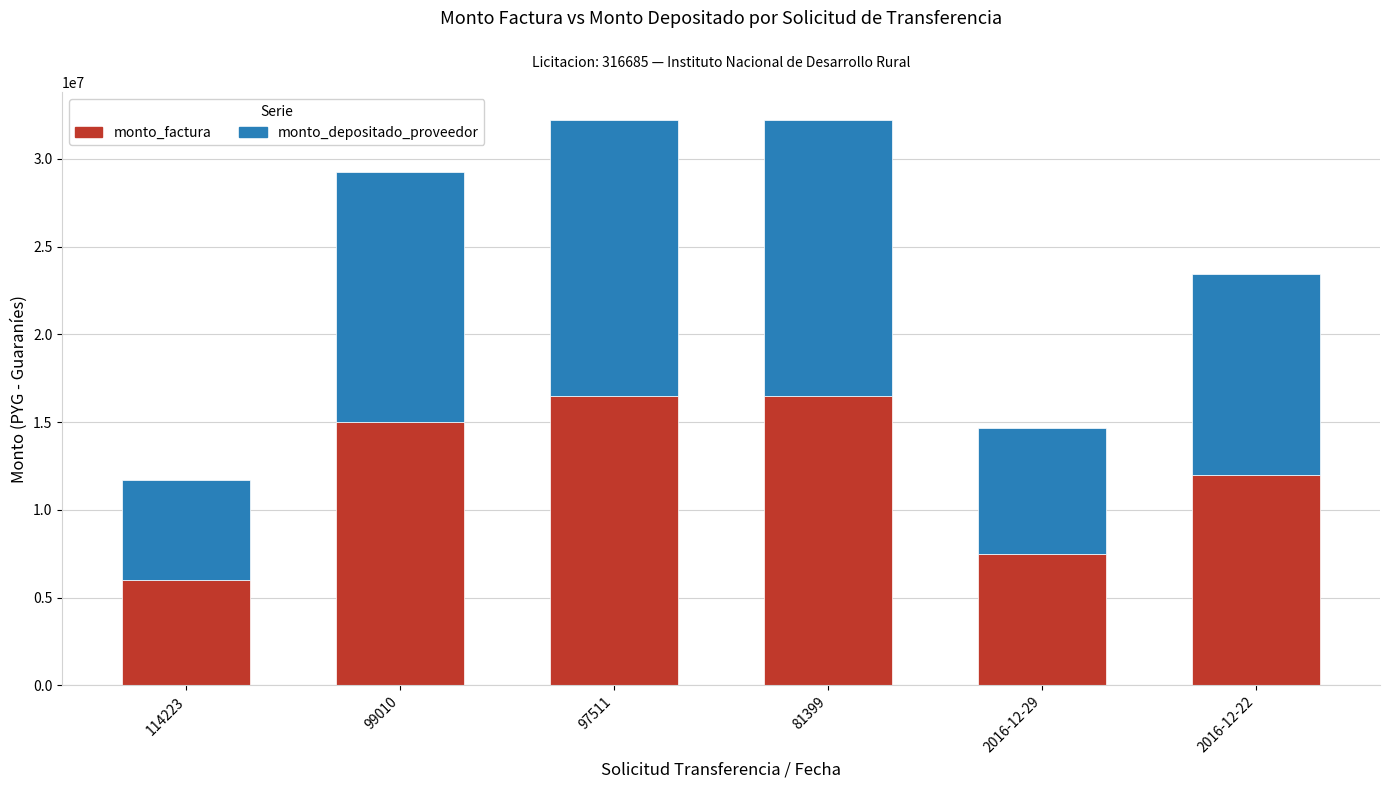

What is the total value across all series at 81399?

32191200